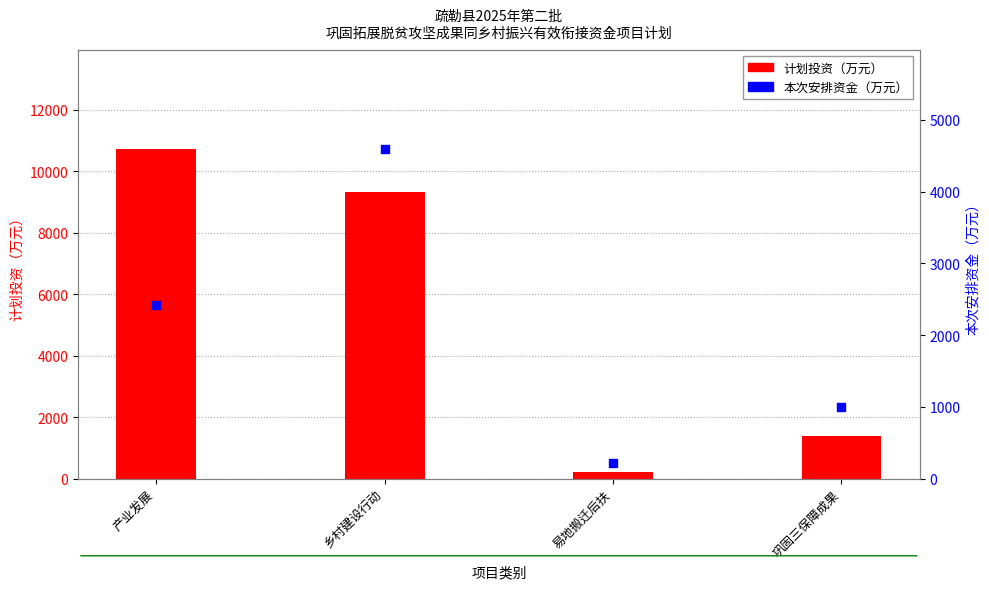

What is the total value across all series at 巩固三保障成果?

2400.0